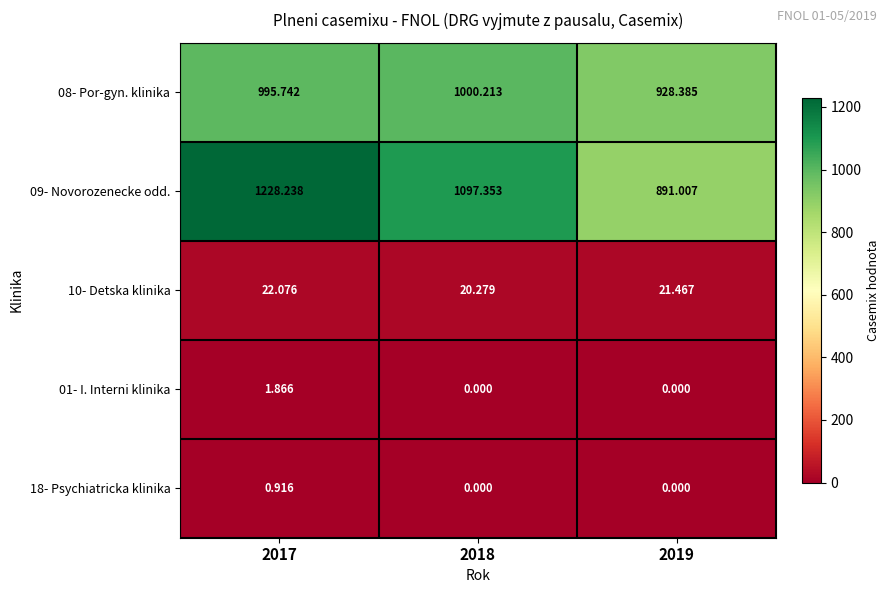

Is the value of 08- Por-gyn. klinika at 2018 greater than the value of 10- Detska klinika at 2019?

Yes